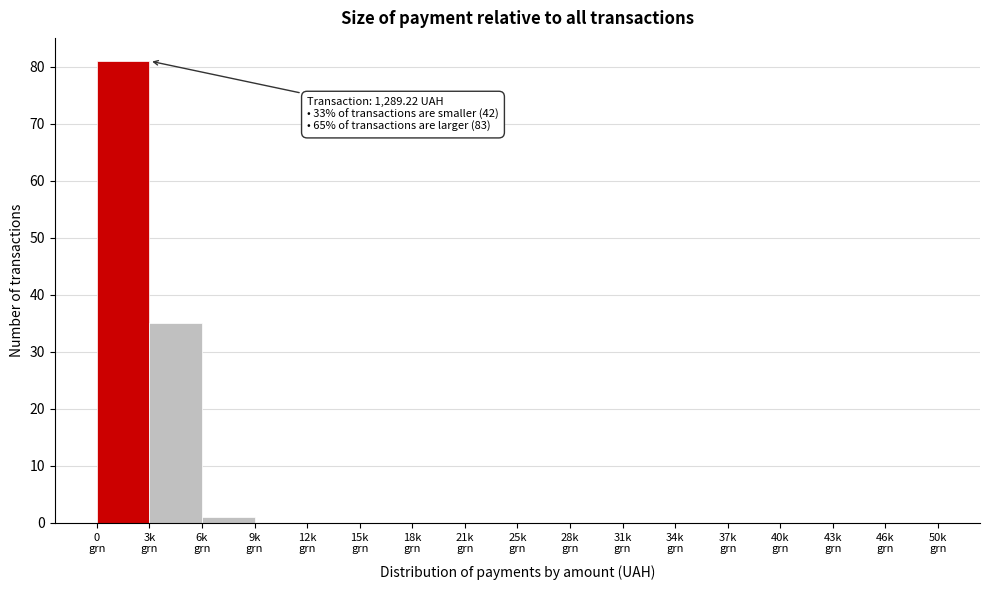

What is the greatest value displayed?

81